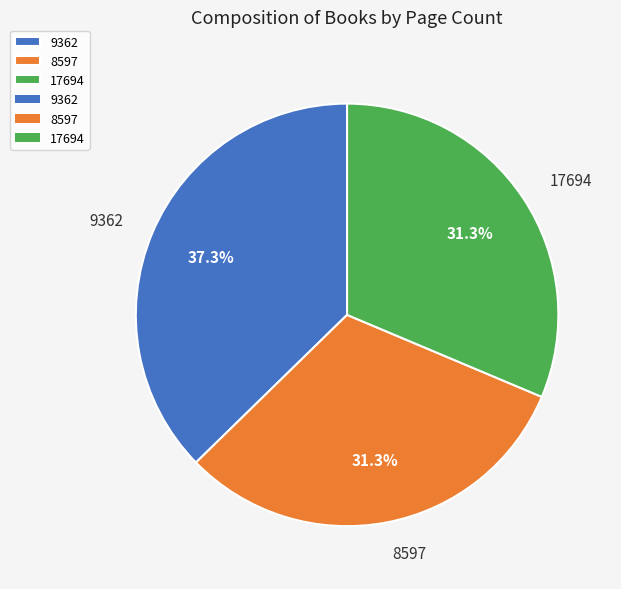

To the nearest percent, what is the average slice percentage?

33%